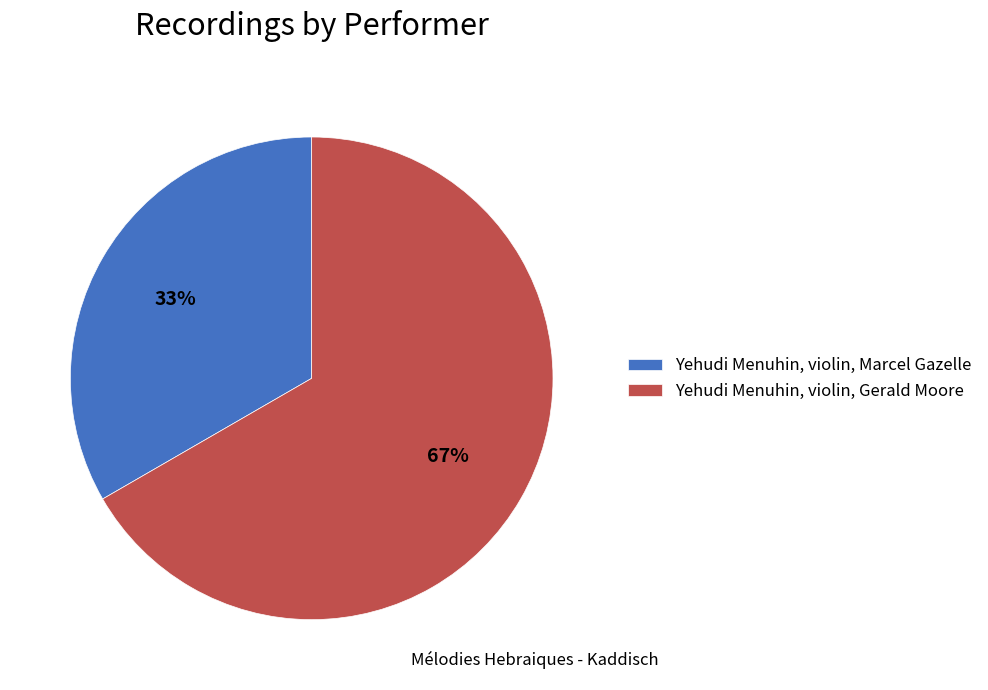

Rank the categories by value from lowest to highest.

Yehudi Menuhin, violin, Marcel Gazelle, Yehudi Menuhin, violin, Gerald Moore